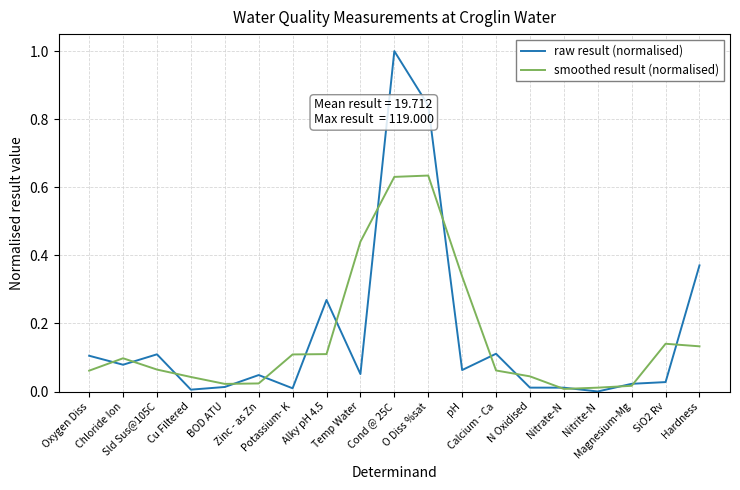

Rank the series by their maximum value, from highest to lowest.

raw result (normalised), smoothed result (normalised)